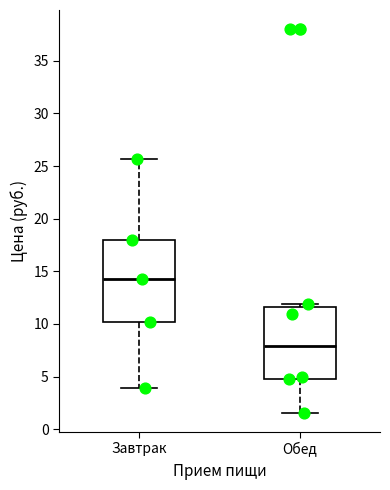

Reading left to right, transcribe this box plot: for each box, give where its median line is, the range the box spans, and where its two whiskers end, as read against the y-axis. The values are not printed on the chart, so give them approximately, as read against the axis.

Завтрак: median 14.5, box 10.0 to 18.0, whiskers 4.0 to 25.5
Обед: median 8.0, box 5.0 to 11.5, whiskers 1.5 to 12.0